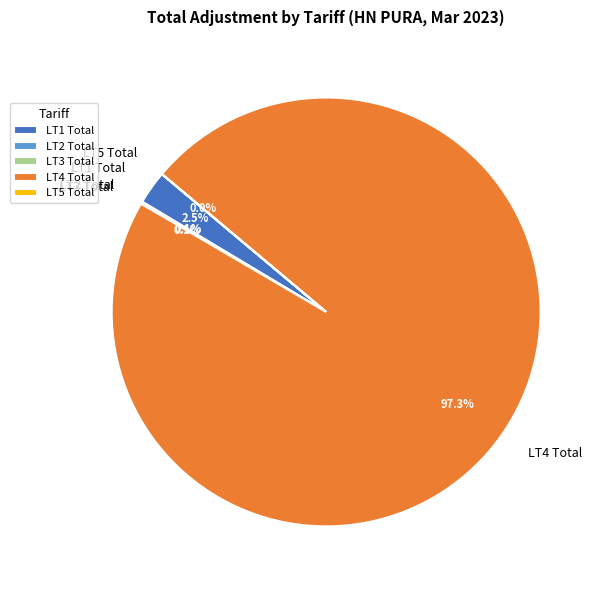

What percentage is the LT4 Total slice, to the nearest percent?

97%